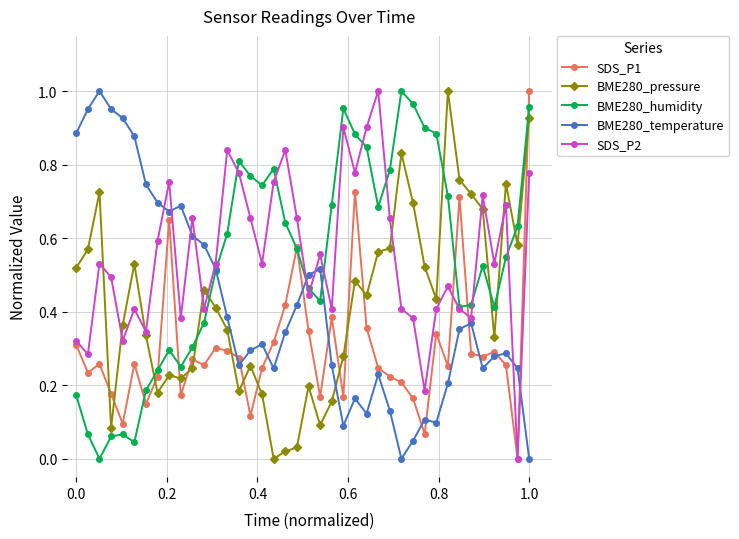

After their last crossing, which series has the higher values: BME280_humidity or BME280_pressure?

BME280_humidity